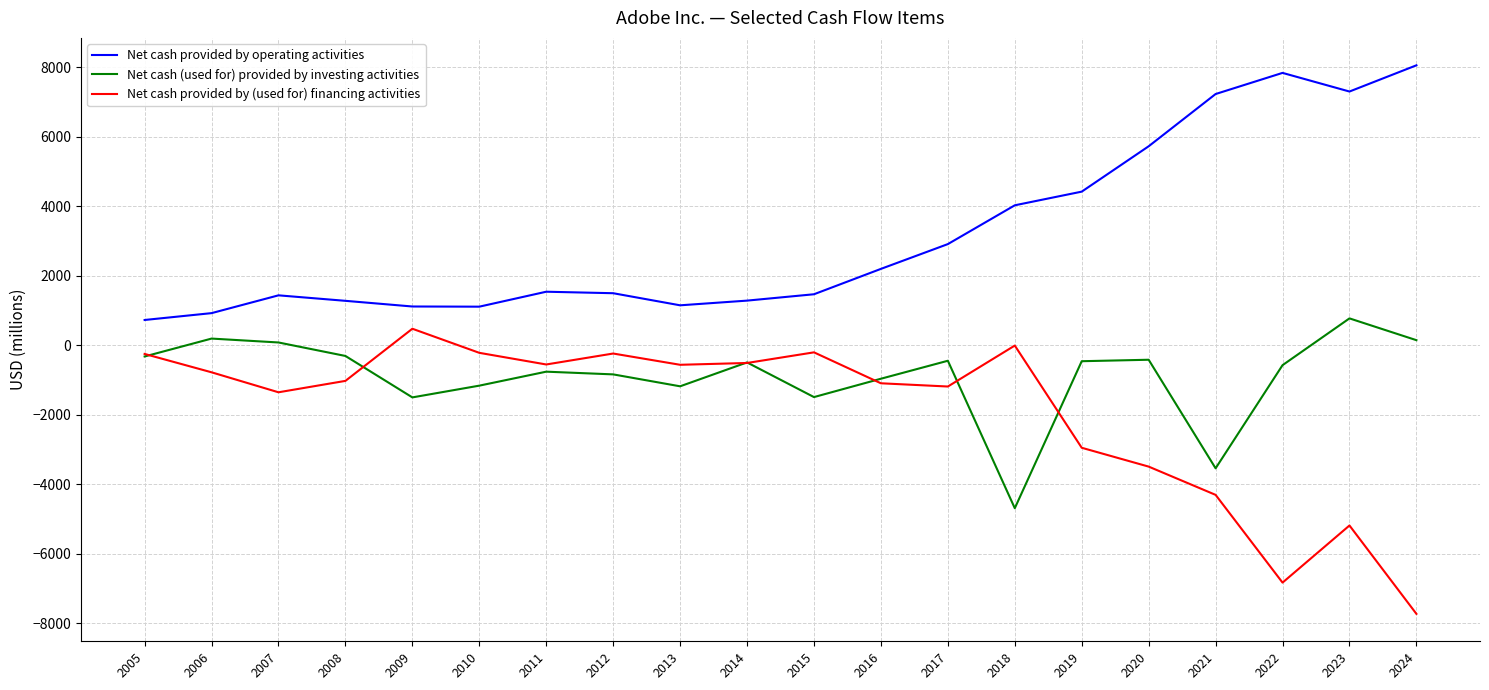

How many categories are shown in the chart?

20